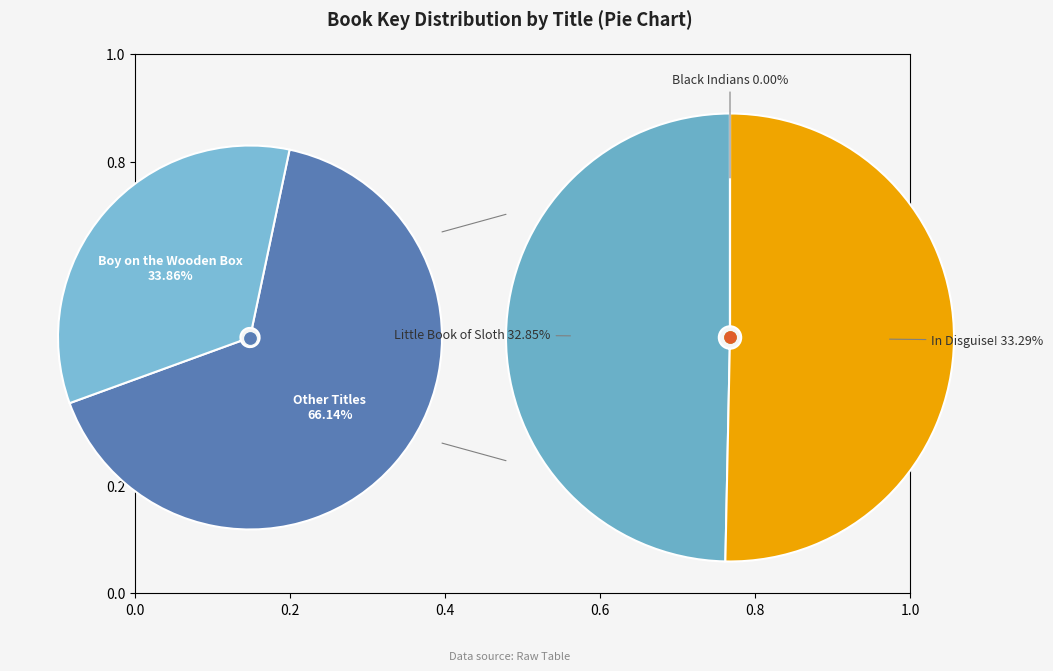

To the nearest percent, what is the difference between the Black Indians and Little Book of Sloth slice percentages?

33%